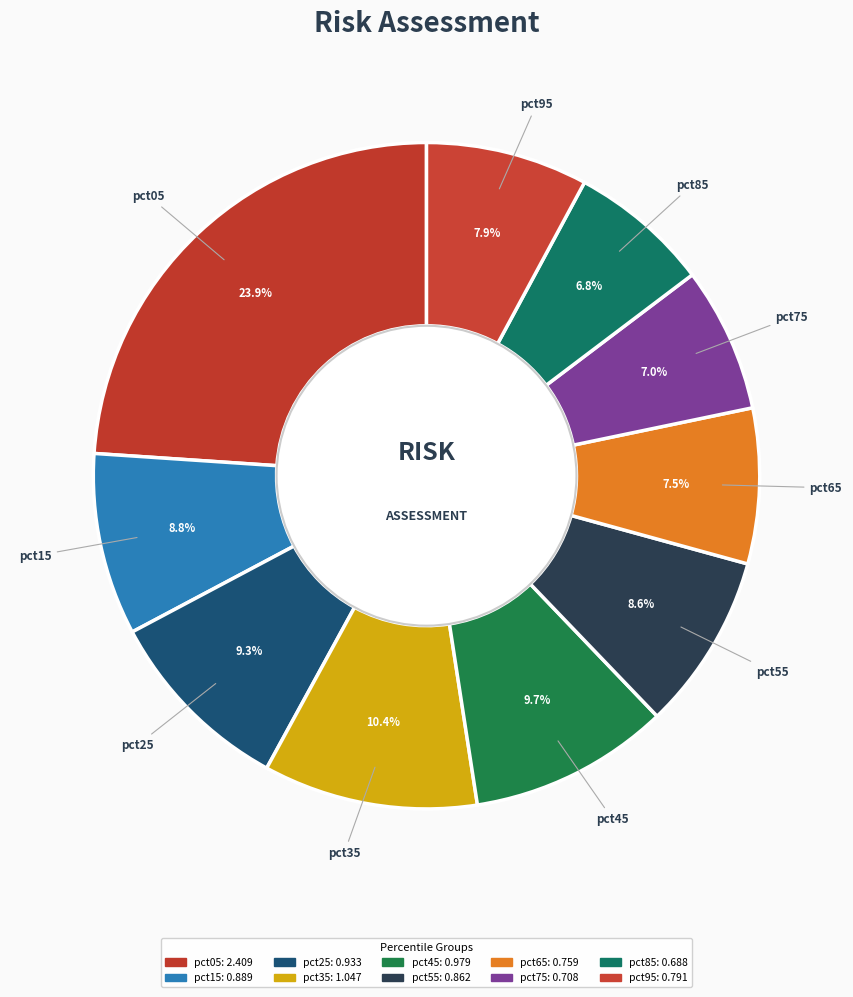

What percentage do pct15 and pct55 together represent?

17.4%